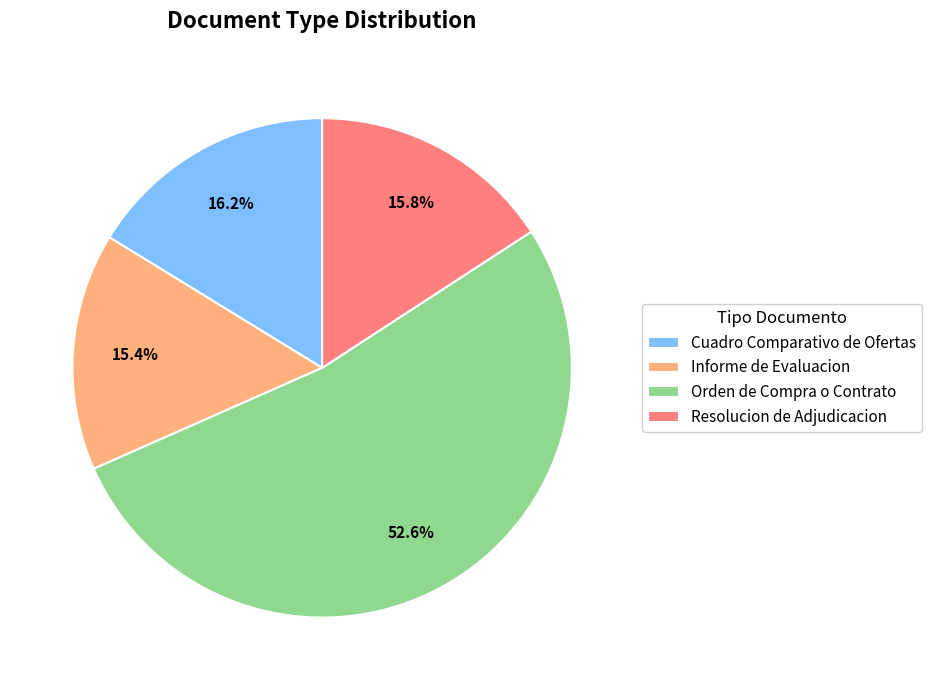

Does Cuadro Comparativo de Ofertas represent more than half of the total?

No